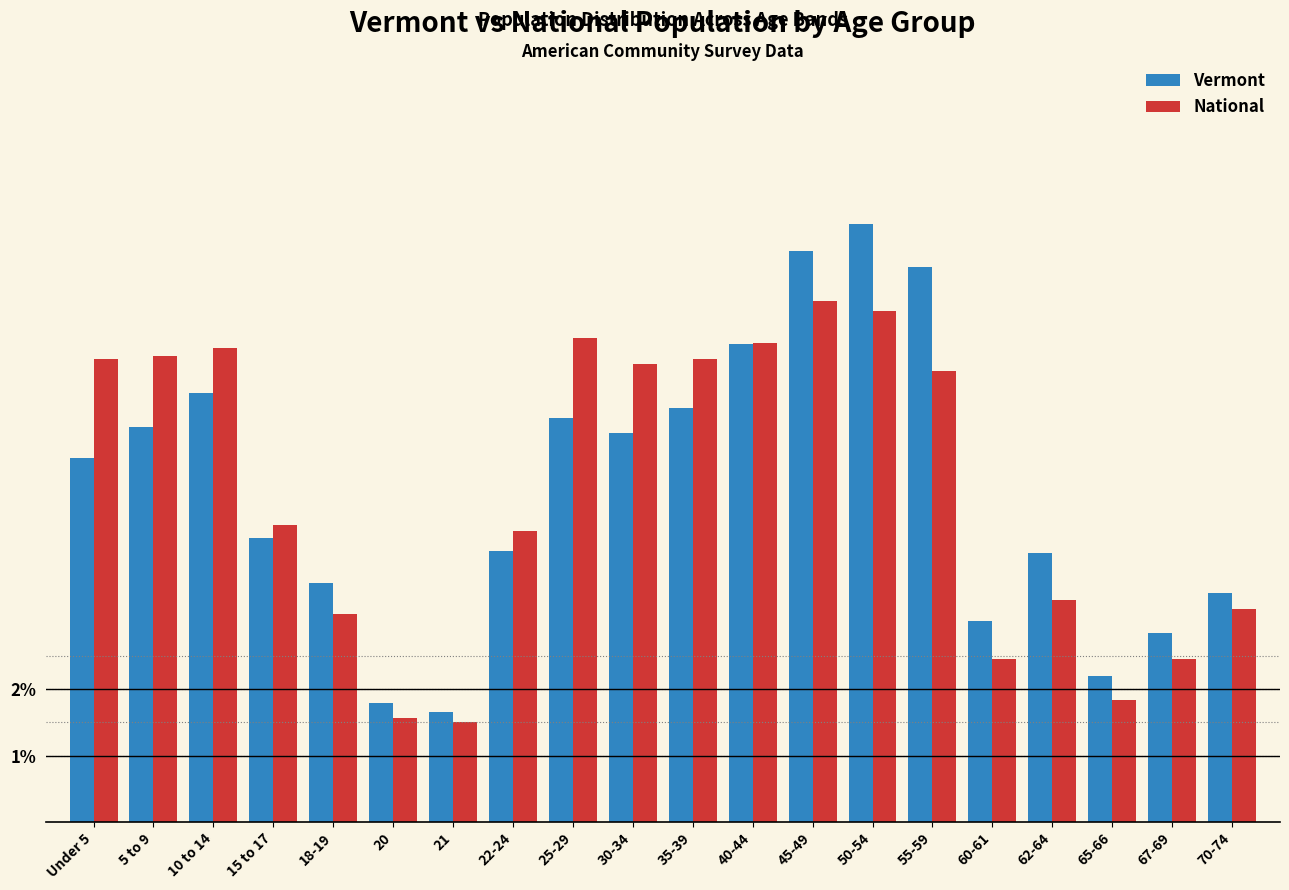

The Vermont series shows 3.1 at 20. True or false?

False